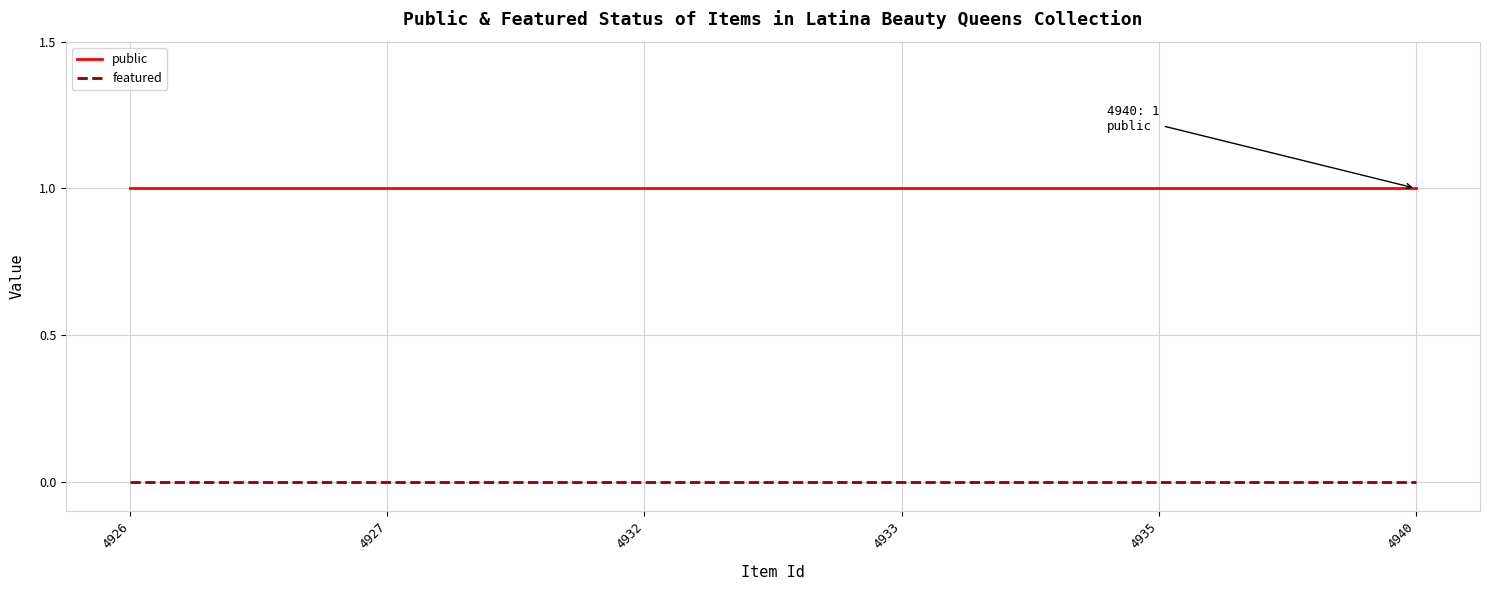

At 4926, list the series in order from largest to smallest.

public, featured